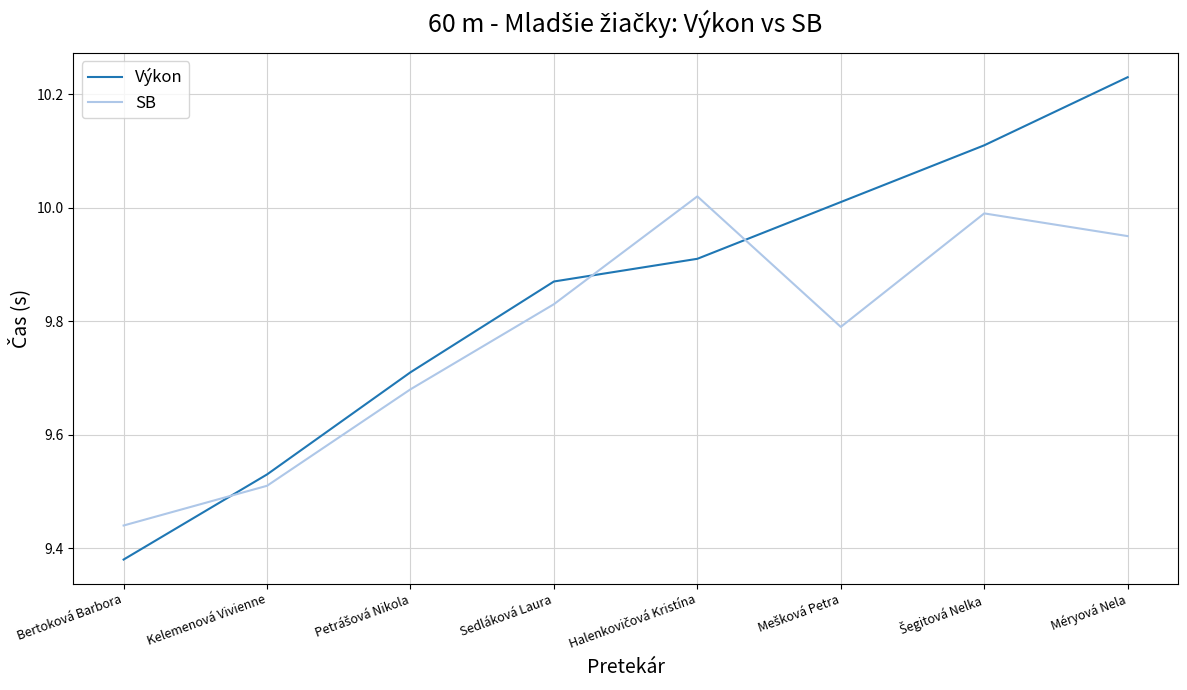

What is the difference between the second highest and second lowest values in the Výkon series?

0.6